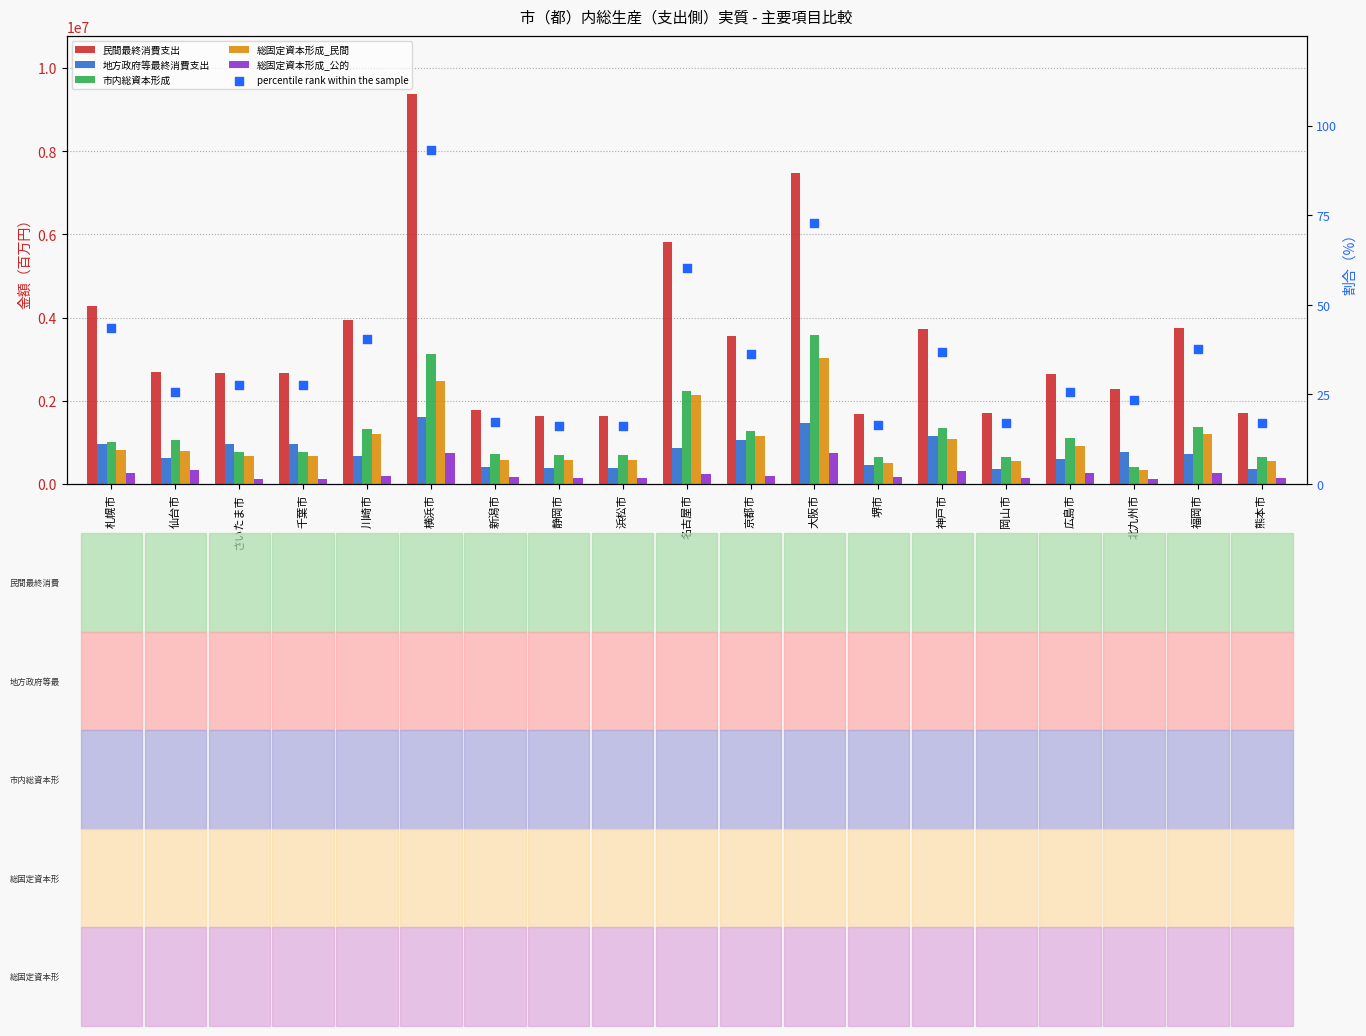

At which category is the sum across all series the highest?

横浜市